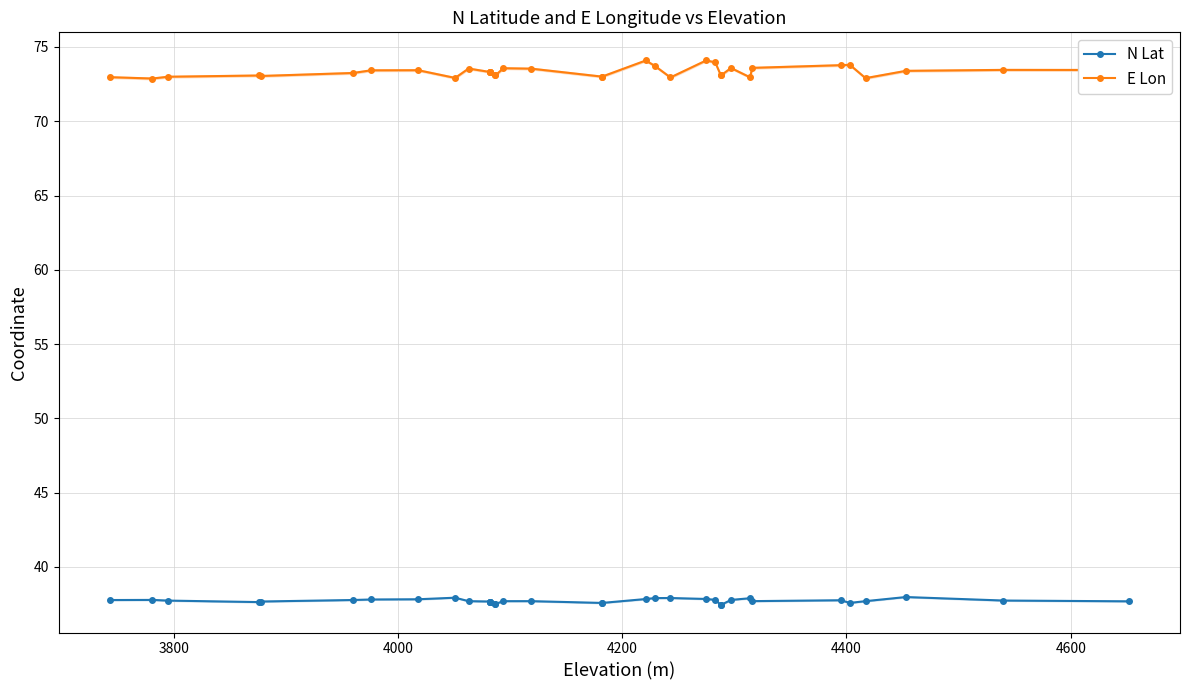

What is the minimum value shown in the chart?

37.4